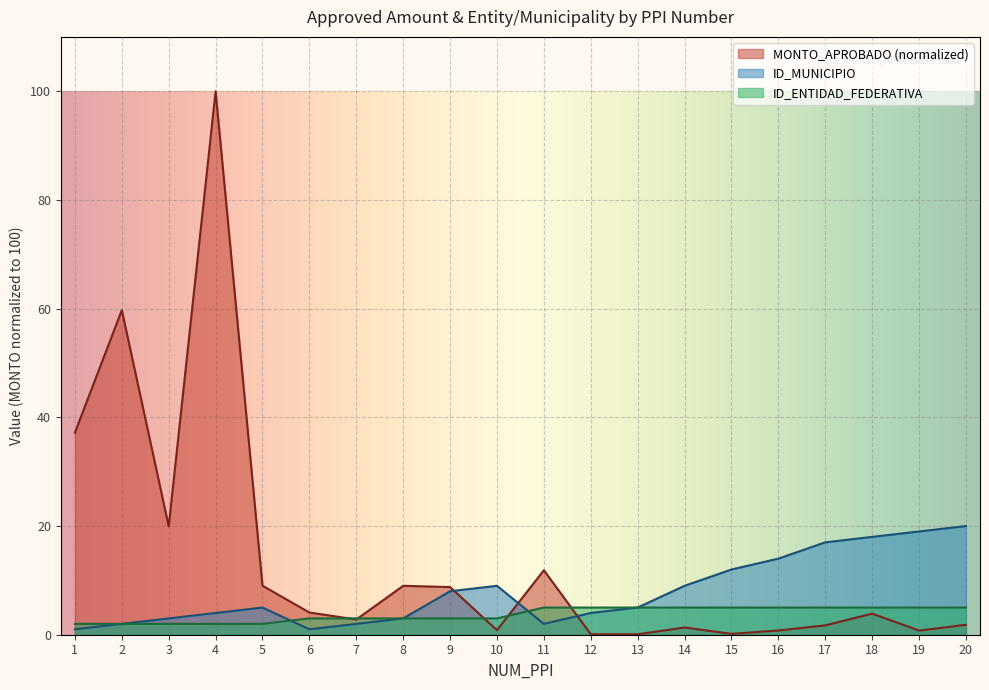

At which category is the sum across all series the highest?

4